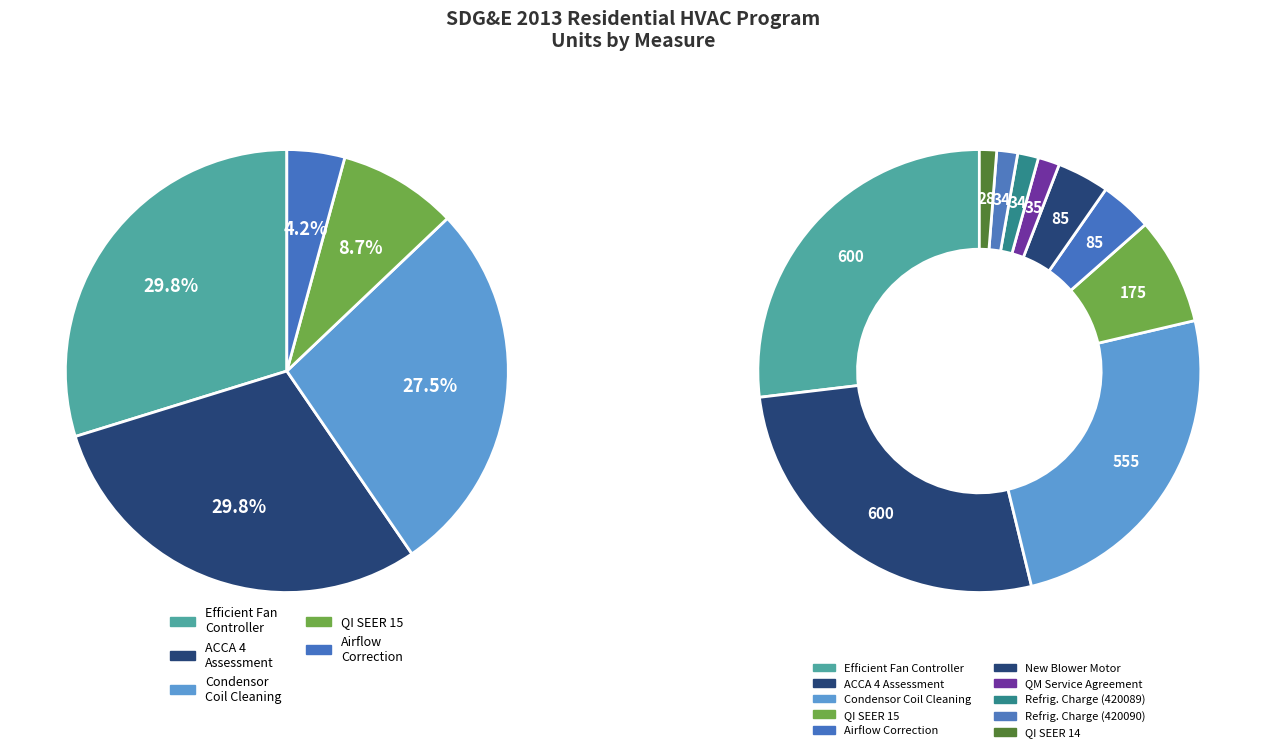

To the nearest percent, what is the difference between the Condensor Coil Cleaning and New Blower Motor slice percentages?

23%